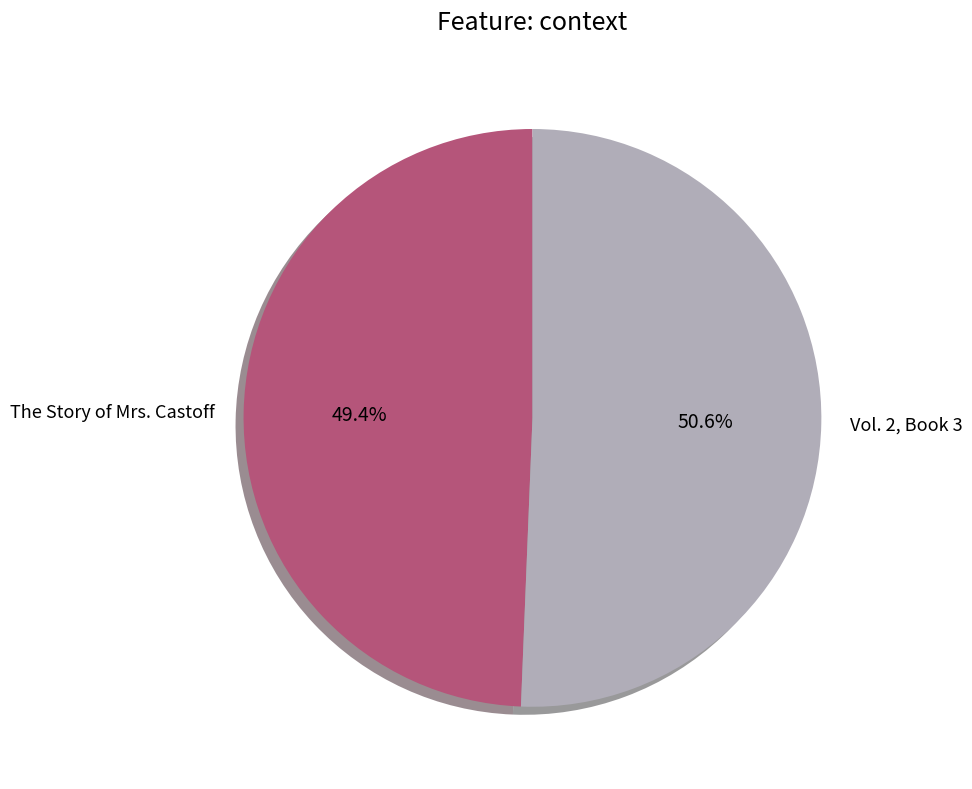

What is the ratio of the value at The Story of Mrs. Castoff to the value at Vol. 2, Book 3?

1.0